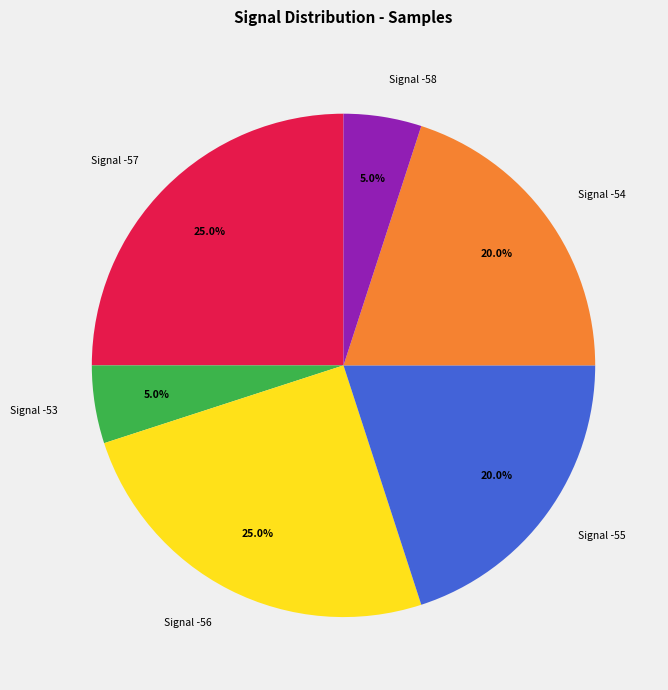

Which has a higher value, Signal -58 or Signal -55?

Signal -55